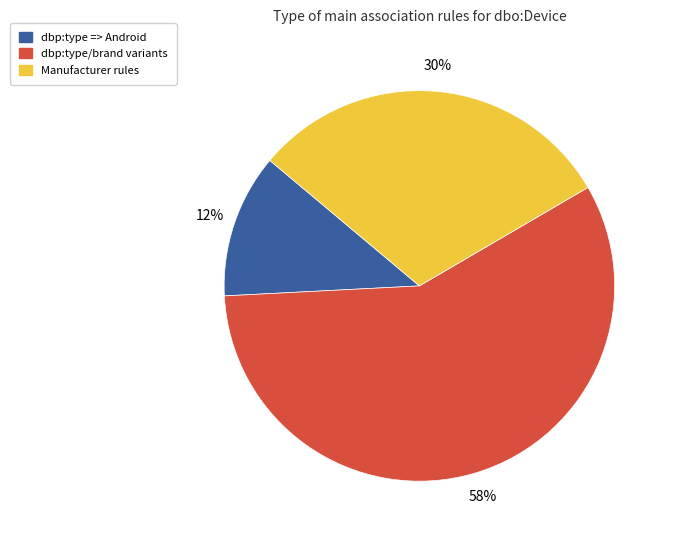

To the nearest percent, what is the average slice percentage?

33%